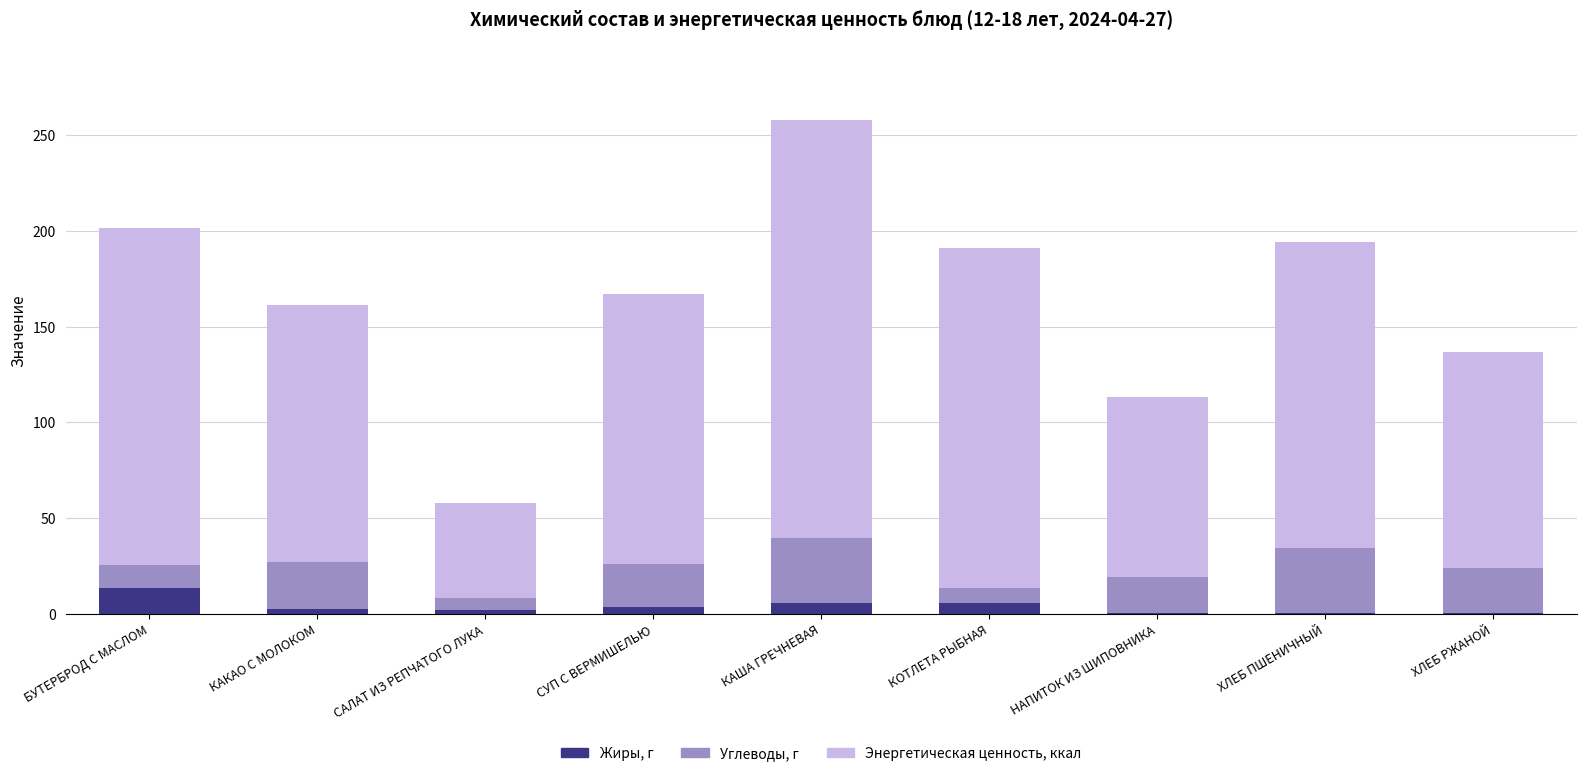

Which category has the highest value in the Жиры, г series?

БУТЕРБРОД С МАСЛОМ